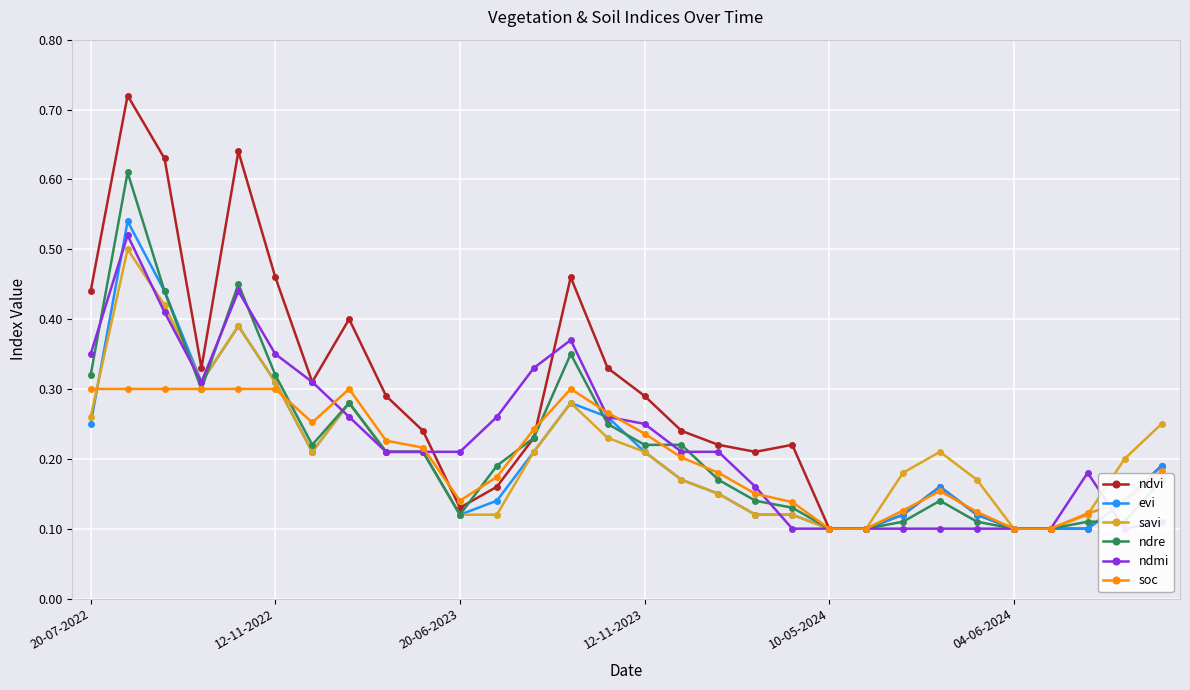

What is the total value across all series at 28?

0.8